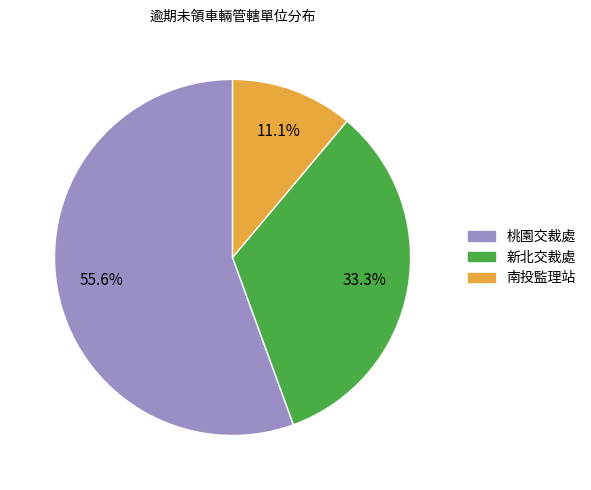

What percentage is the 桃園交裁處 slice, to the nearest percent?

56%